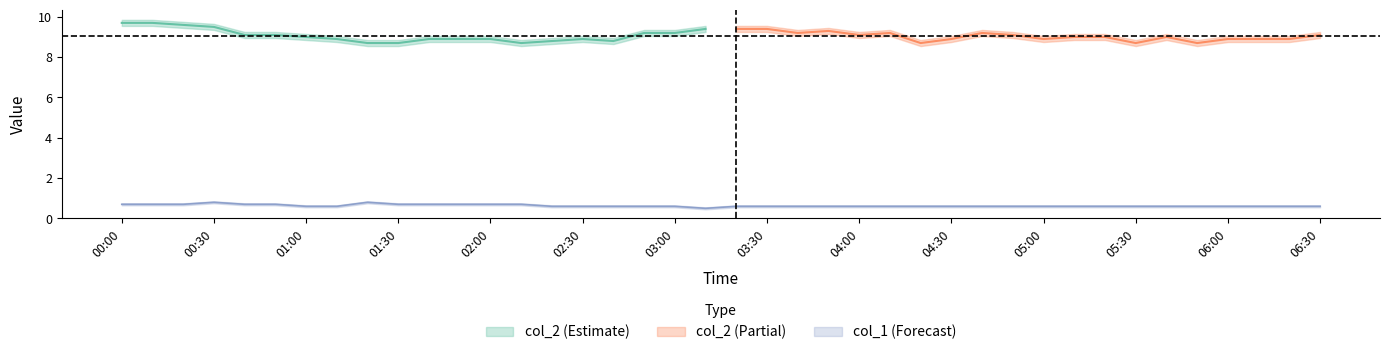

What is the minimum value shown in the chart?

0.5